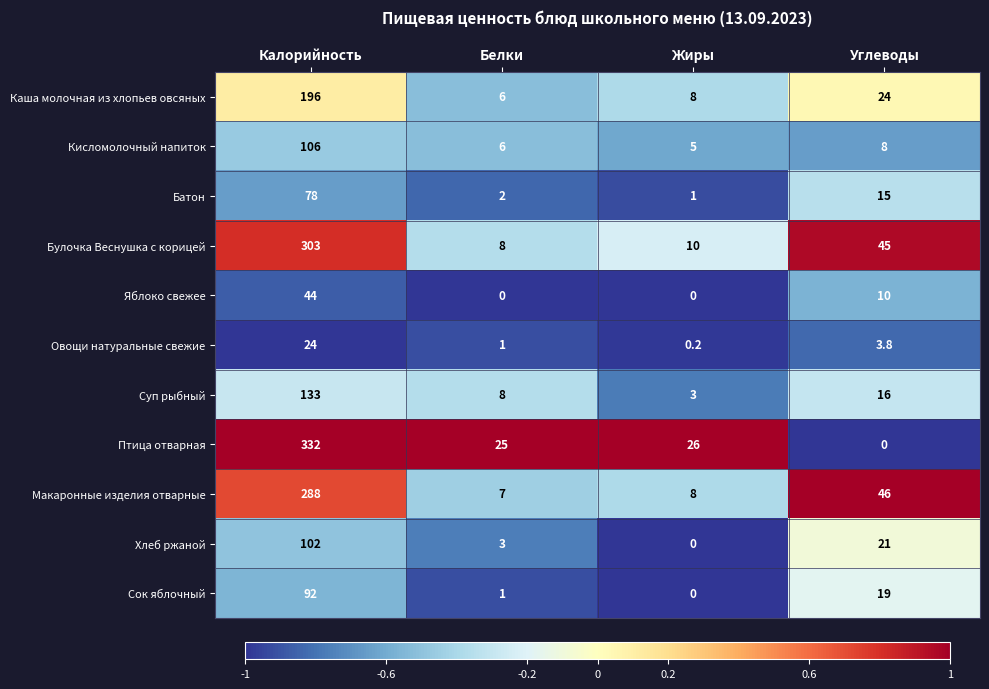

What is the difference between the Макаронные изделия отварные values at Жиры and Калорийность?

280.0